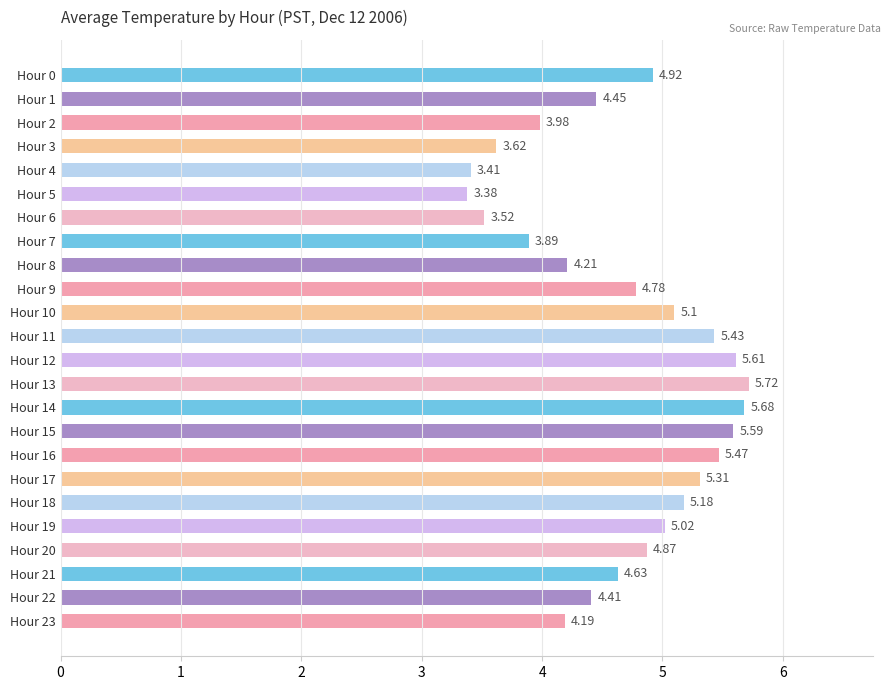

Approximately how many times larger is the value at Hour 4 compared to Hour 5?

1.0